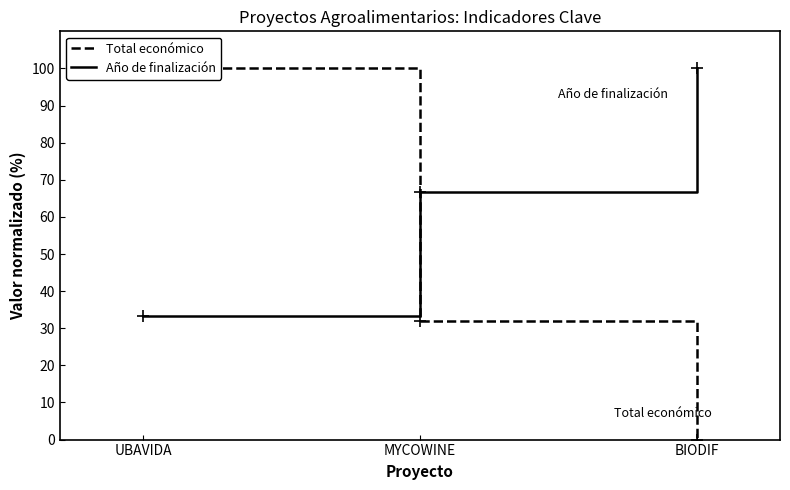

What is the sum of all Total económico values?

131.9